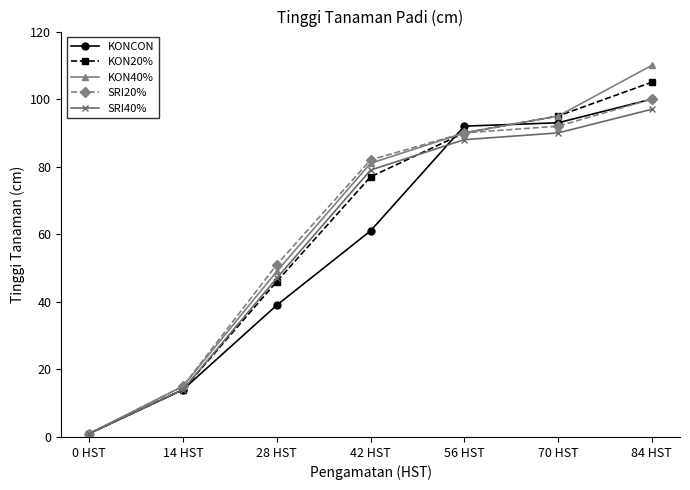

True or false: KON40% has more than 1 interior local peaks.

False